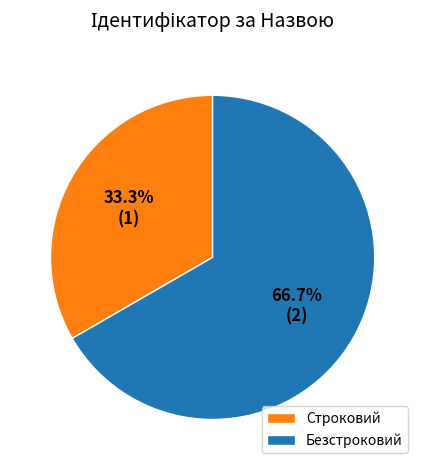

Is it true that Безстроковий is 53% of the pie?

False